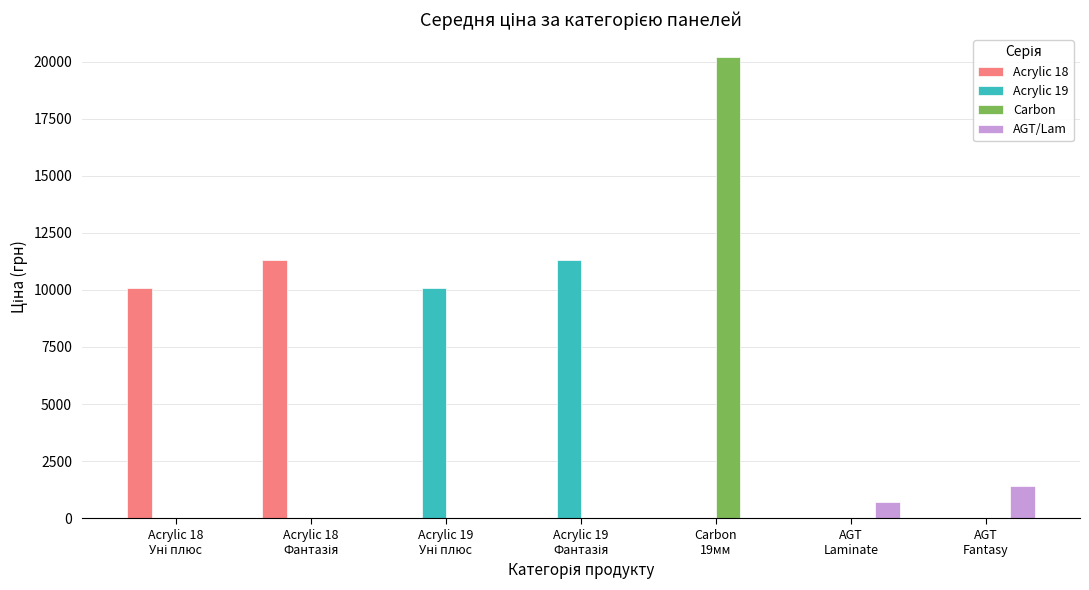

What is the greatest value displayed?

20186.0